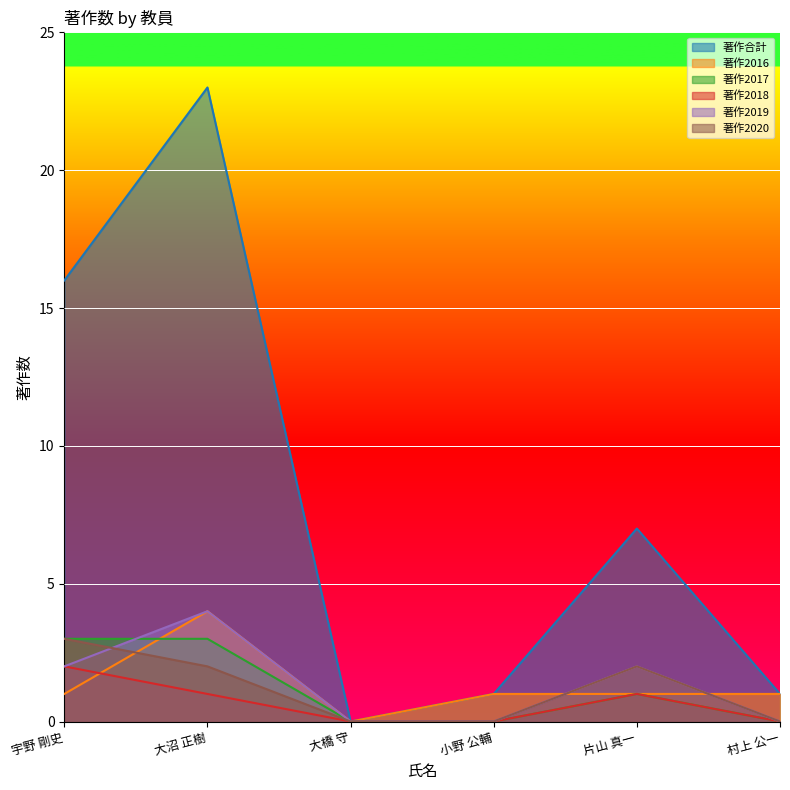

Rank the categories by 著作2016 value from lowest to highest.

大橋 守, 宇野 剛史, 小野 公輔, 片山 真一, 村上 公一, 大沼 正樹